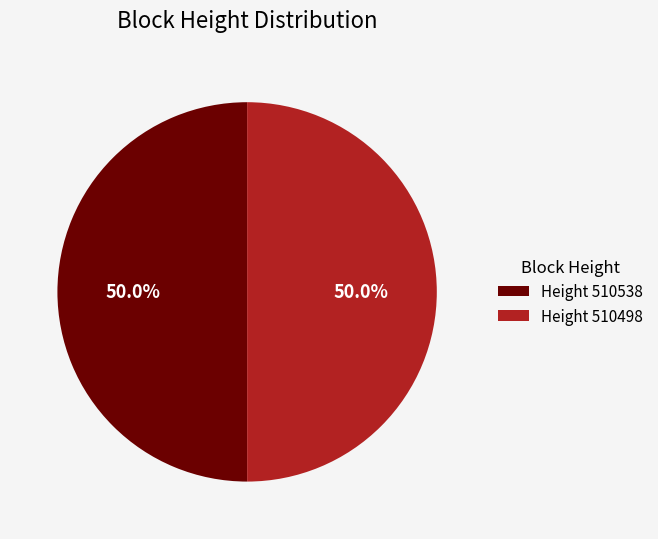

How much of the chart is everything except Height 510498?

50.0%